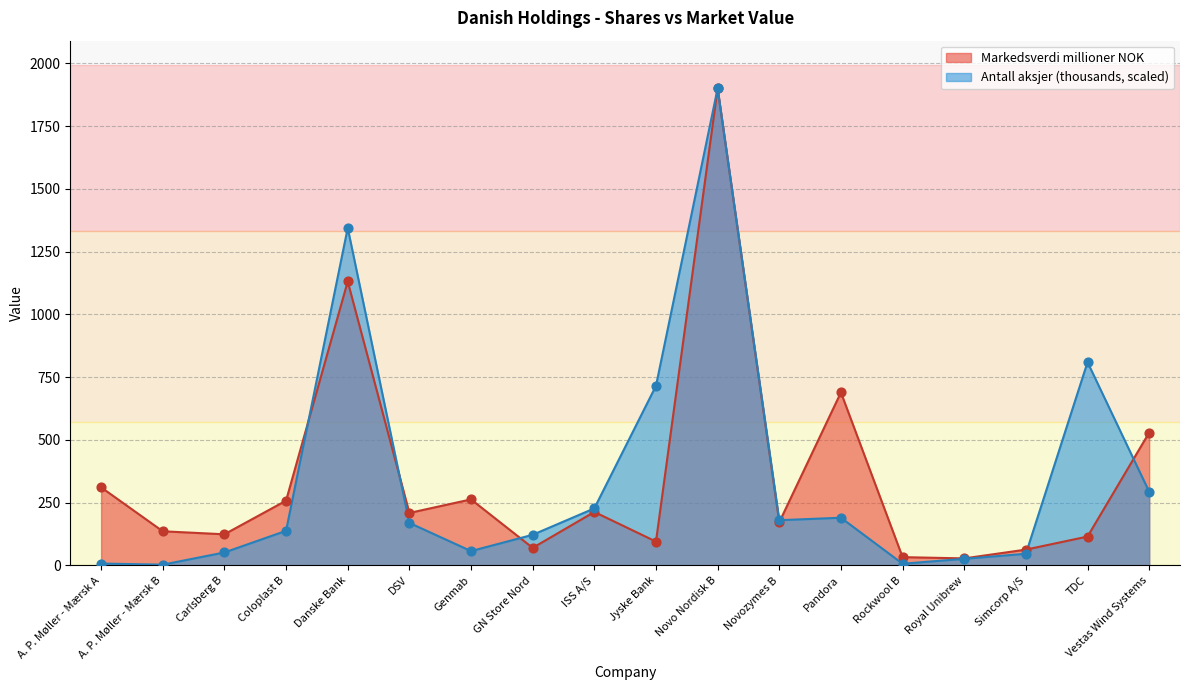

At which category is the sum across all series the highest?

Novo Nordisk B